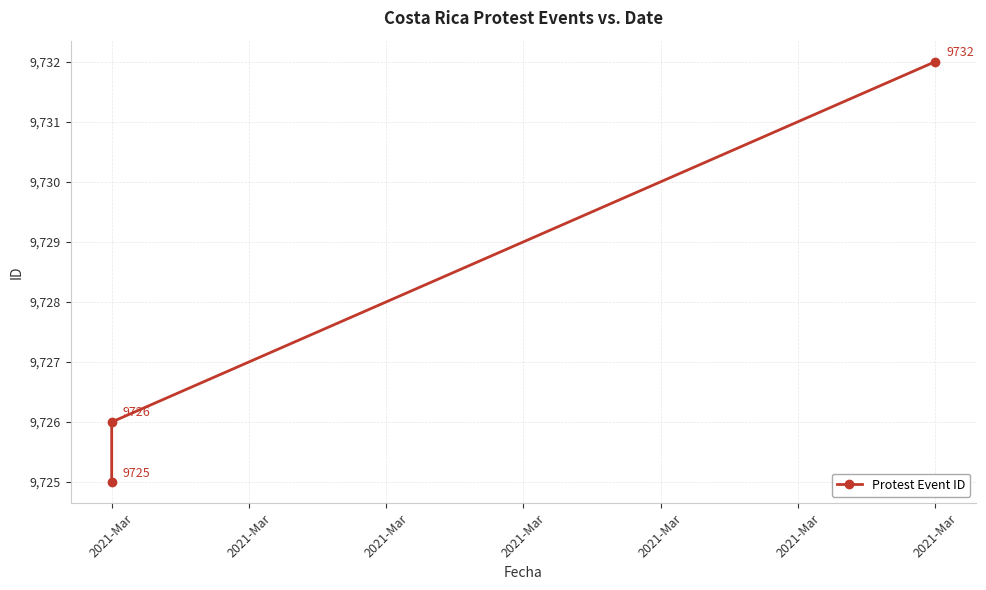

What is the value of the 1st point from the left?

9725